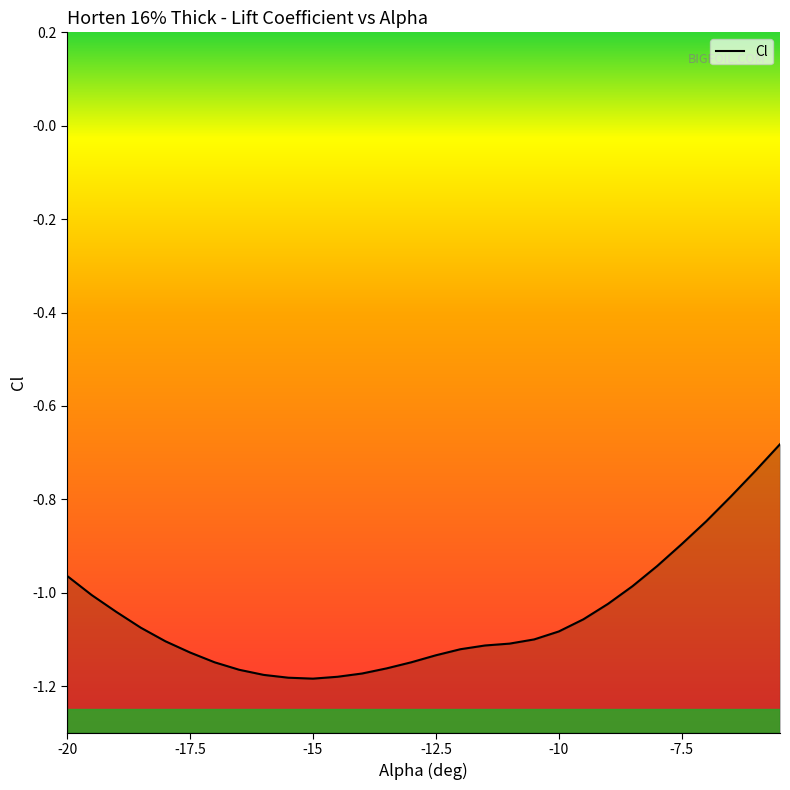

Is it true that the value at -8 is -0.9?

True